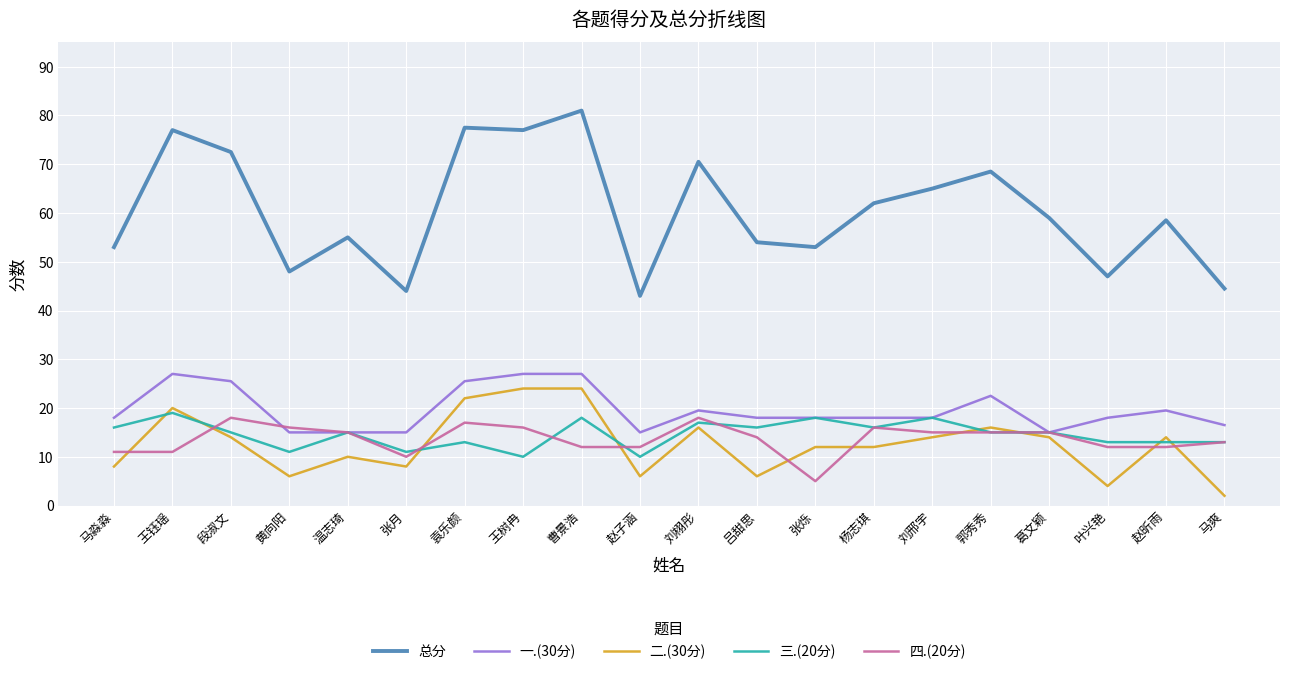

At which label does 二.(30分) reach its minimum?

马爽